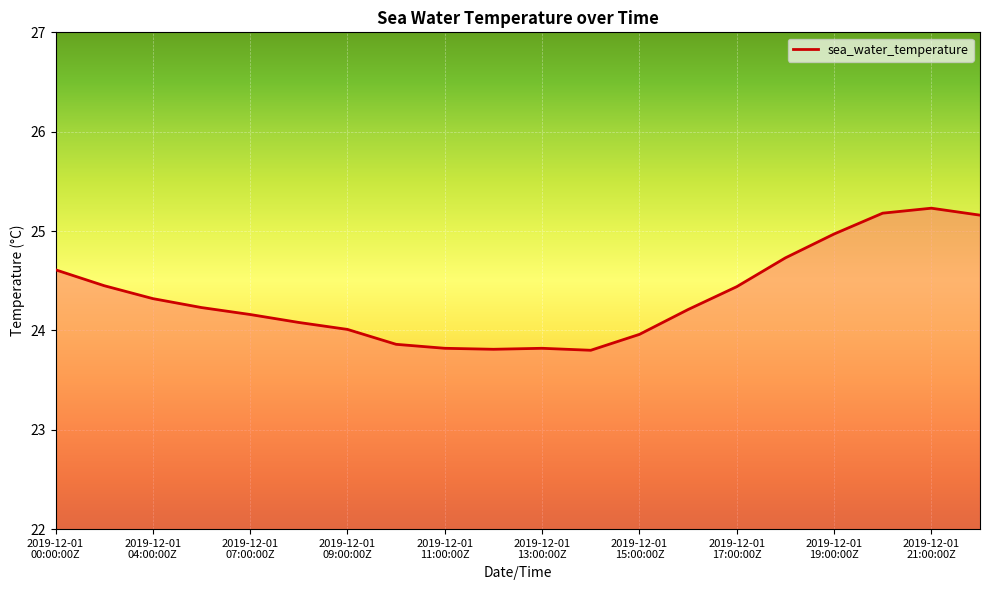

True or false: there are more than 0 points higher than both neighbors.

True